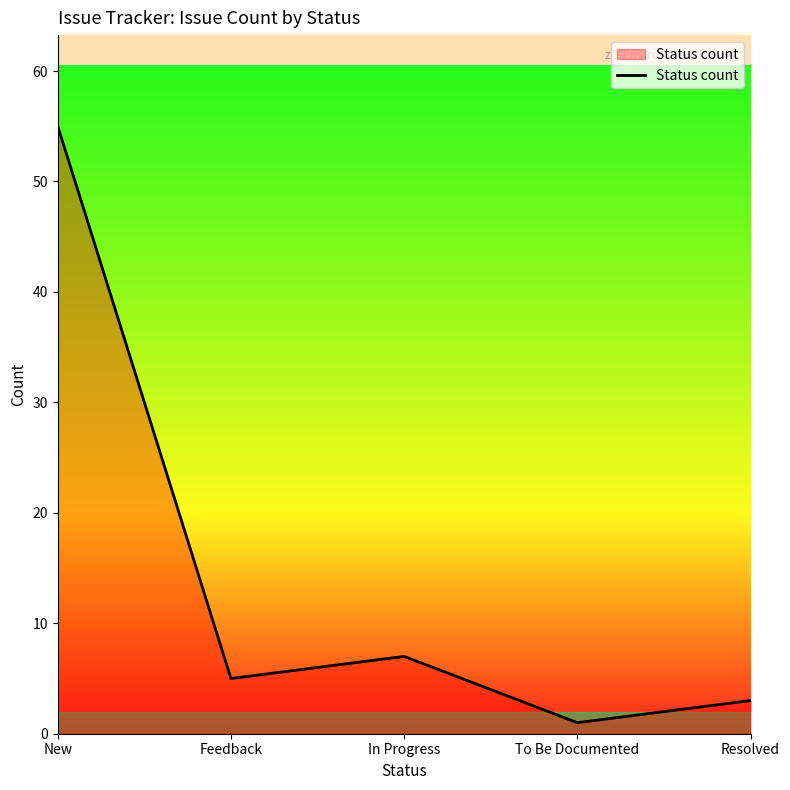

What is the difference between the maximum and minimum values?

54